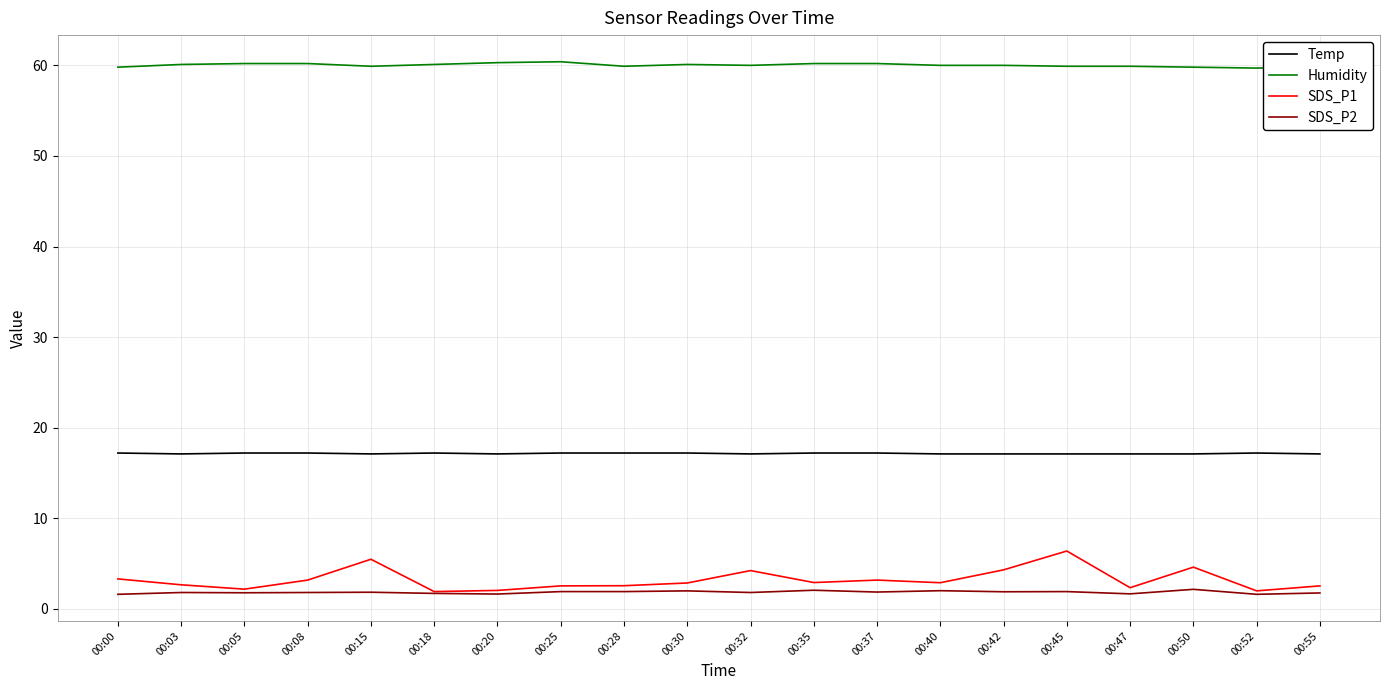

Which series has the largest total across all categories?

Humidity